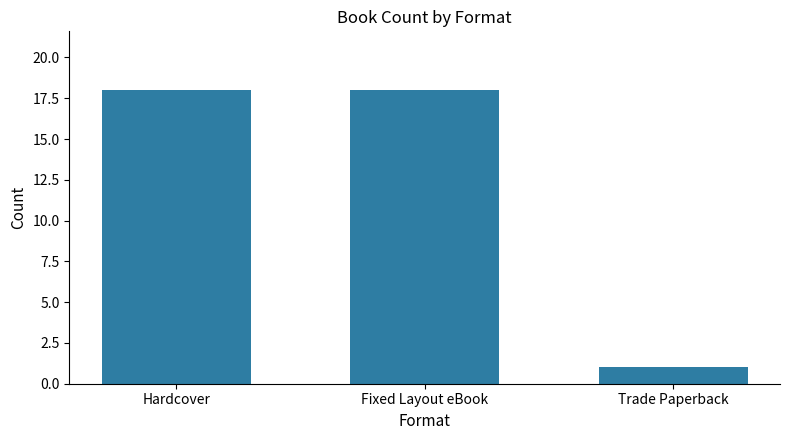

Reading right to left, list all the values displayed in this chart.

Trade Paperback=1	Fixed Layout eBook=18	Hardcover=18